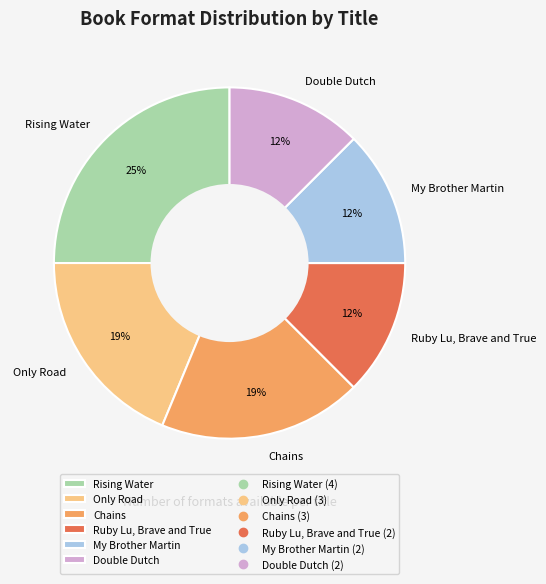

Between My Brother Martin and Chains, which is larger?

Chains